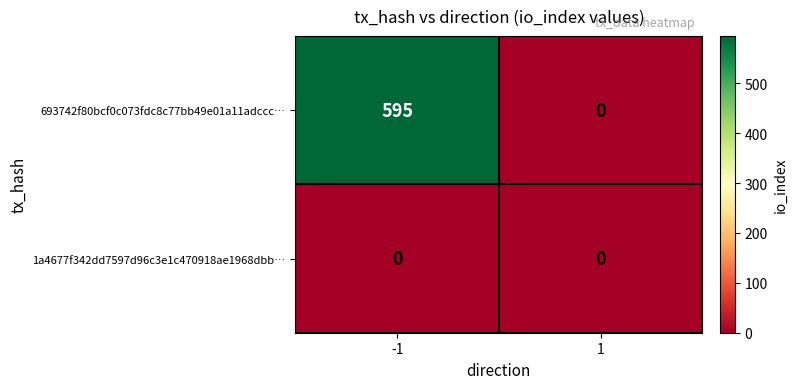

Which series has the largest total across all categories?

693742f80bcf0c073fdc8c77bb49e01a11adccc…